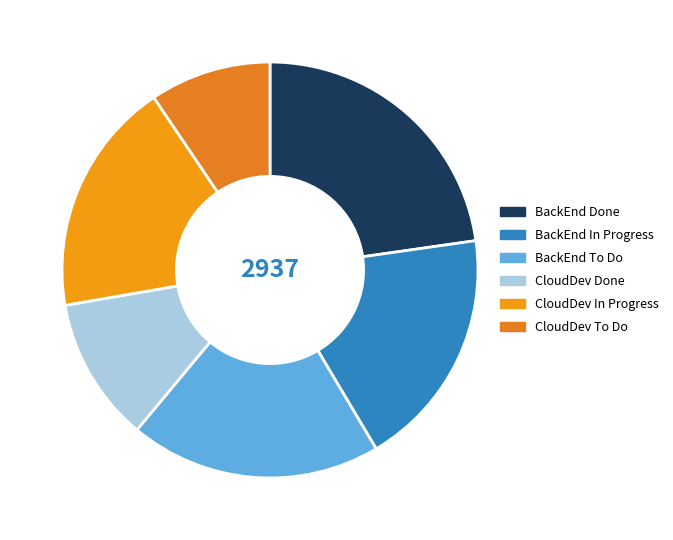

To the nearest percent, what is the difference between the BackEnd Done and BackEnd To Do slice percentages?

3%